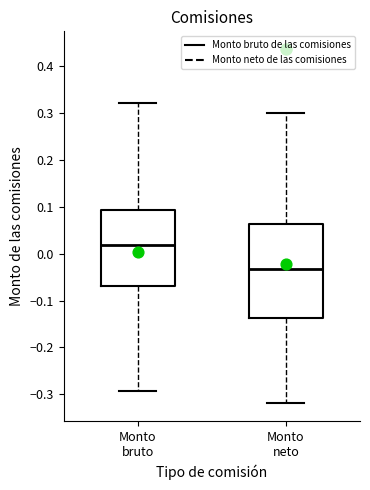

Reading left to right, read every box against the y-axis: the position of its median line, the range the box covers, and the ends of its whiskers. The values are not printed on the chart, so give them approximately, as read against the axis.

Monto bruto: median 0.02, box -0.07 to 0.09, whiskers -0.29 to 0.32
Monto neto: median -0.03, box -0.14 to 0.06, whiskers -0.32 to 0.30